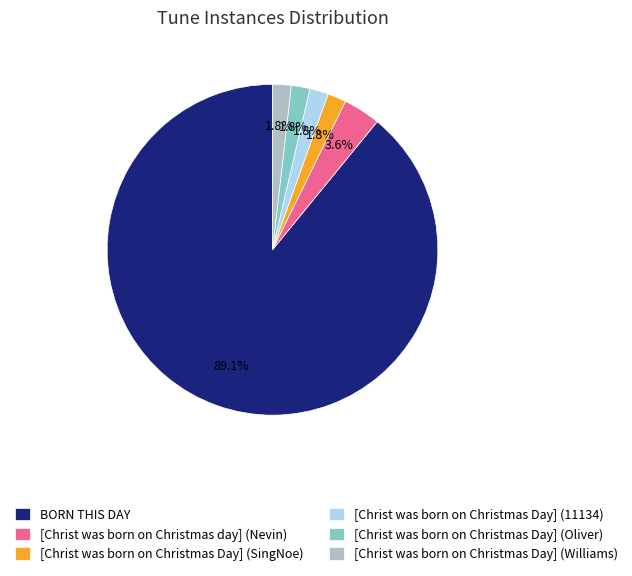

To the nearest percent, what is the difference between the largest and smallest slice percentages?

87%